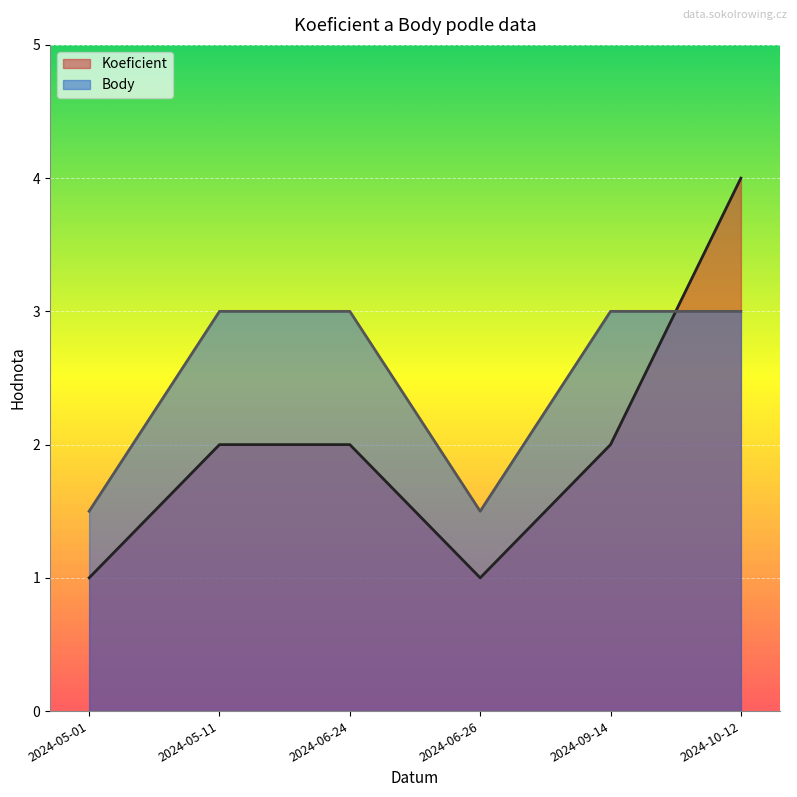

At which label is Body closest to 2?

2024-05-01